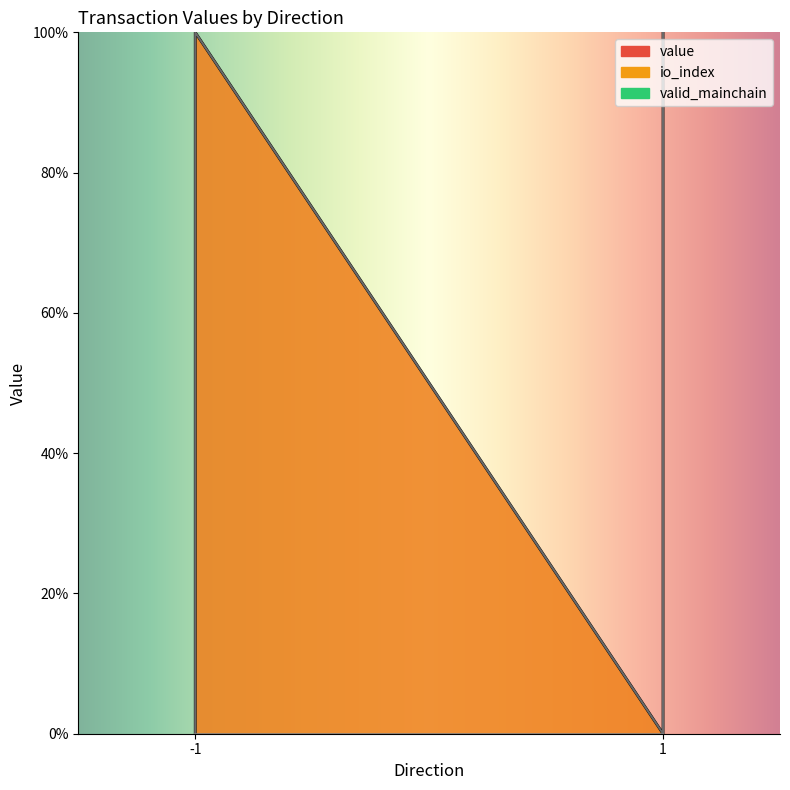

True or false: io_index and value cross at least once.

False